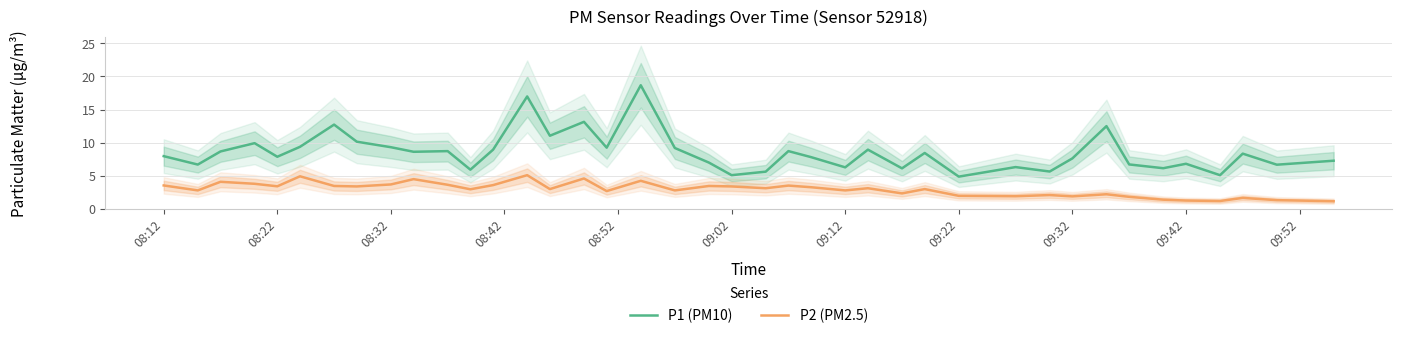

Reading left to right, what are all the values shown in this chart?

P1 (PM10): 8.0	6.7	8.7	9.9	7.9	9.4	12.7	10.2	9.3	8.6	8.7	5.9	8.9	17.0	11.1	13.2	9.2	18.7	9.2	7.0	5.1	5.6	8.7	7.8	6.3	8.9	6.1	8.4	4.9	6.3	5.7	7.6	12.5	6.7	6.2	6.8	5.1	8.3	6.7	7.3
P2 (PM2.5): 3.5	2.8	4.1	3.8	3.4	4.9	3.5	3.4	3.7	4.5	3.6	3.0	3.6	5.1	3.0	4.6	2.7	4.2	2.8	3.5	3.4	3.1	3.5	3.3	2.8	3.1	2.4	3.0	2.0	1.9	2.1	1.9	2.2	1.8	1.4	1.3	1.2	1.7	1.3	1.2